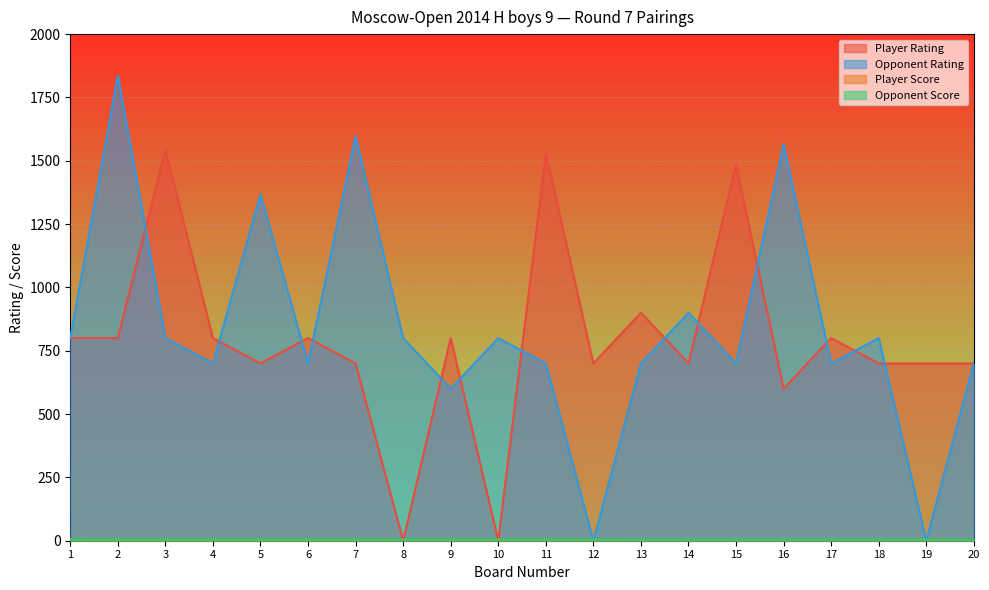

How many lines are shown in the chart?

4